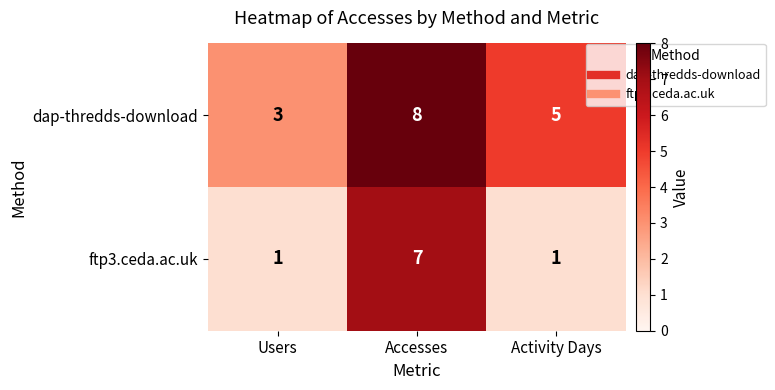

What is the minimum value shown in the chart?

1